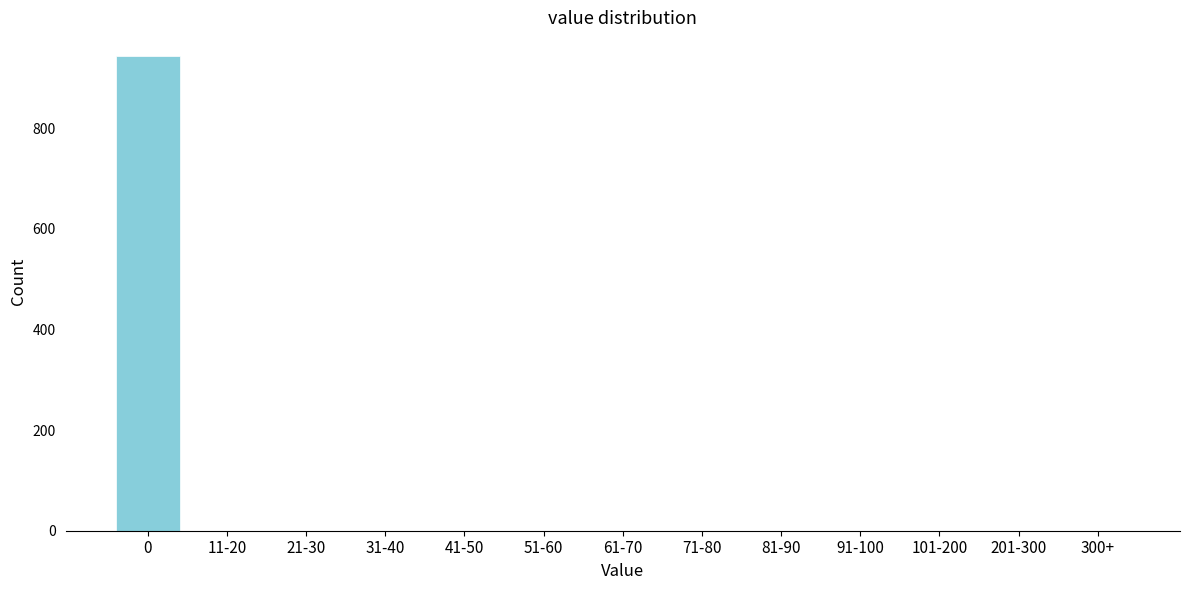

Reading right to left, extract all data points from this chart.

300+=0	201-300=0	101-200=0	91-100=0	81-90=0	71-80=0	61-70=0	51-60=0	41-50=0	31-40=0	21-30=0	11-20=0	0=943